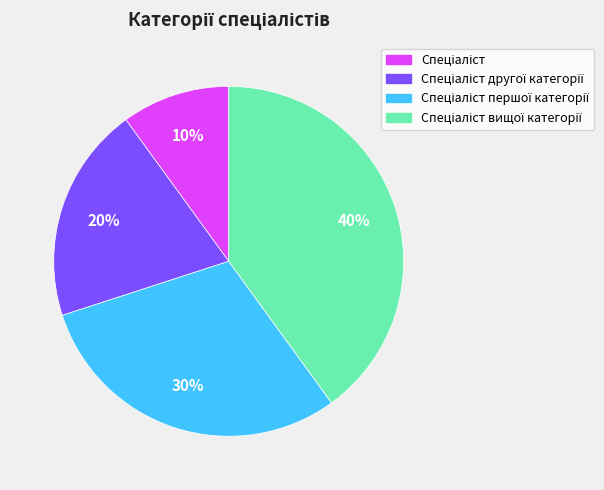

To the nearest percent, what is the difference between the largest and smallest slice percentages?

30%